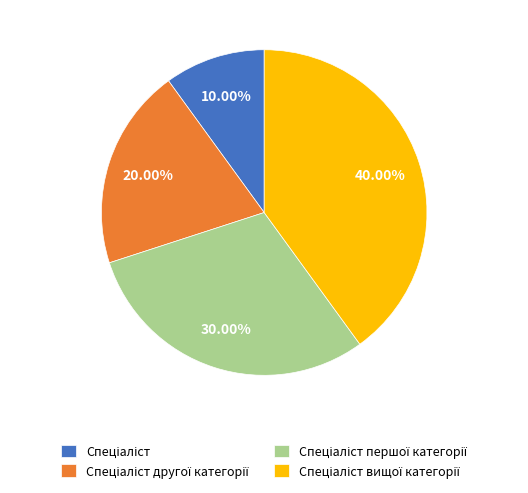

How many segments does this pie chart have?

4